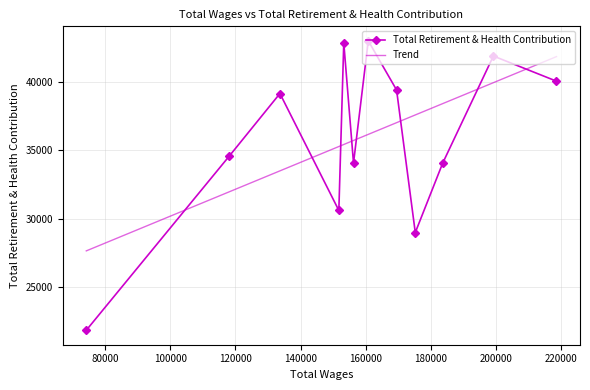

What is the minimum value for Trend?

27630.7